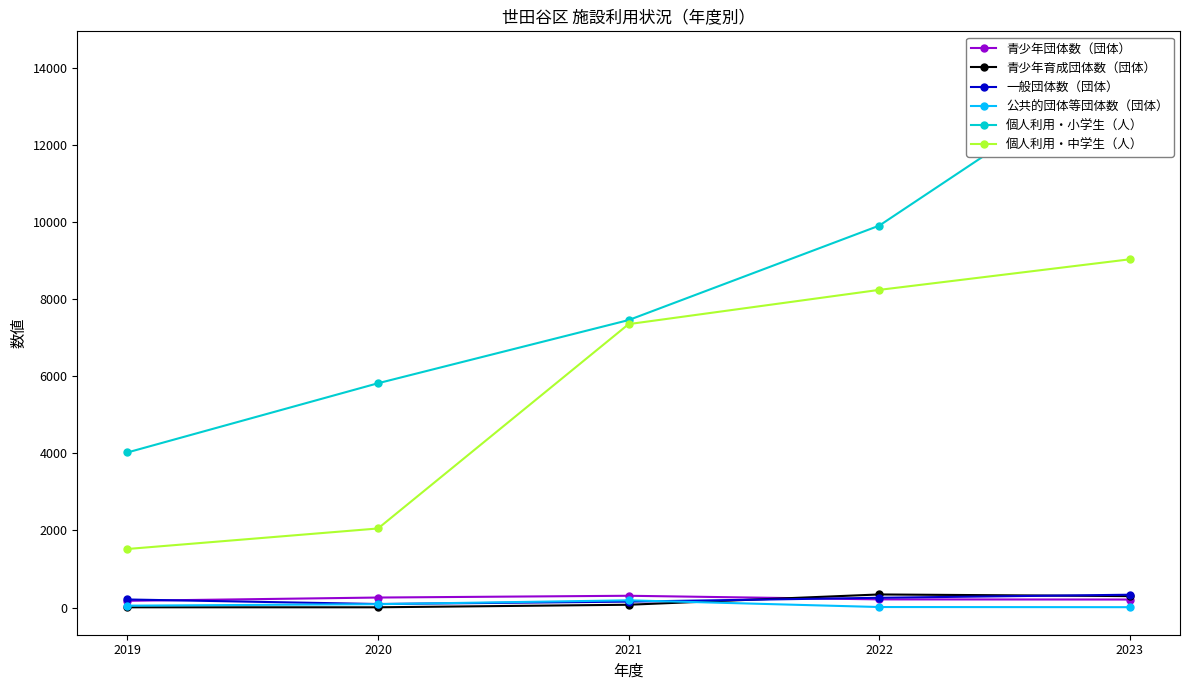

What is the difference between the second highest and minimum values in the 青少年育成団体数（団体） series?

290